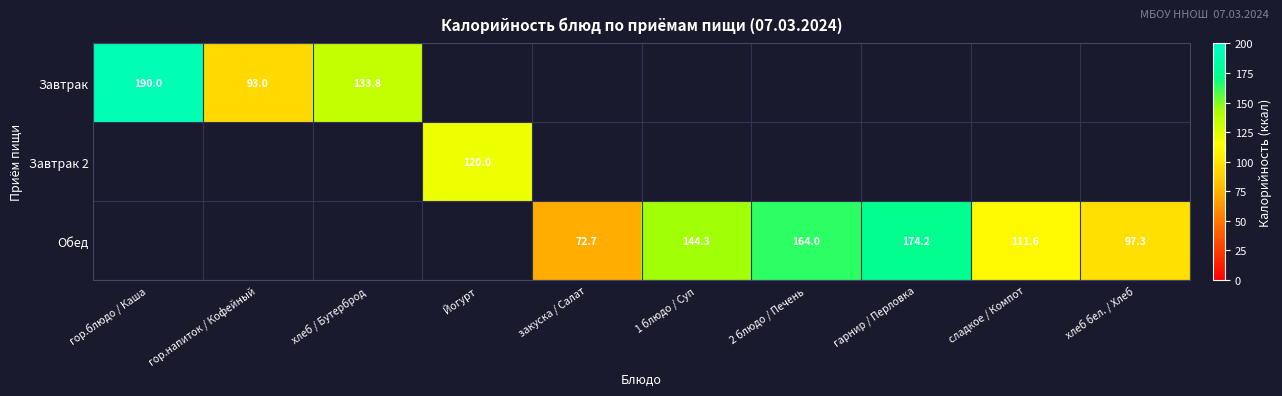

The Обед series shows 151.2 at хлеб бел. / Хлеб. True or false?

False